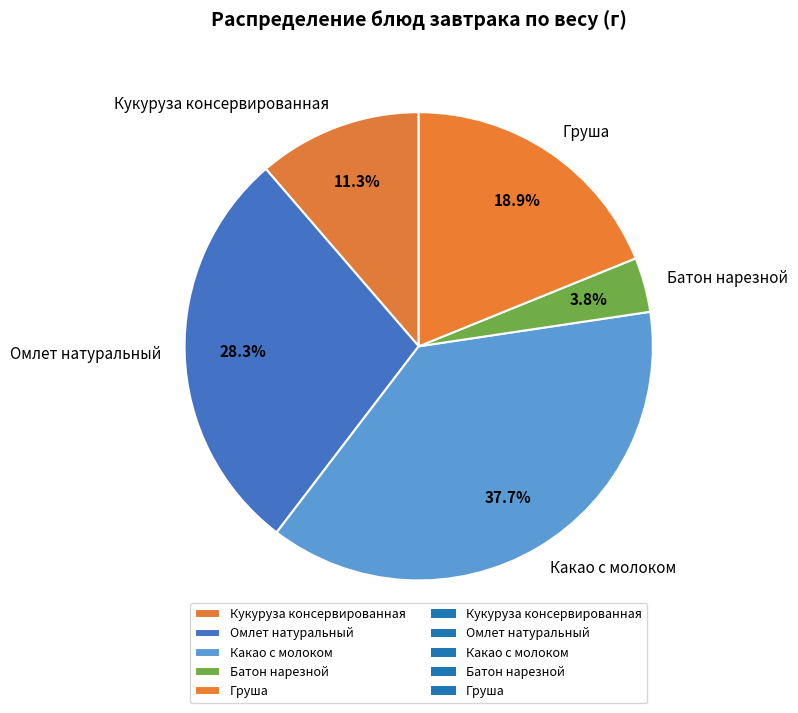

What is the ratio of the value at Какао с молоком to the value at Кукуруза консервированная?

3.3